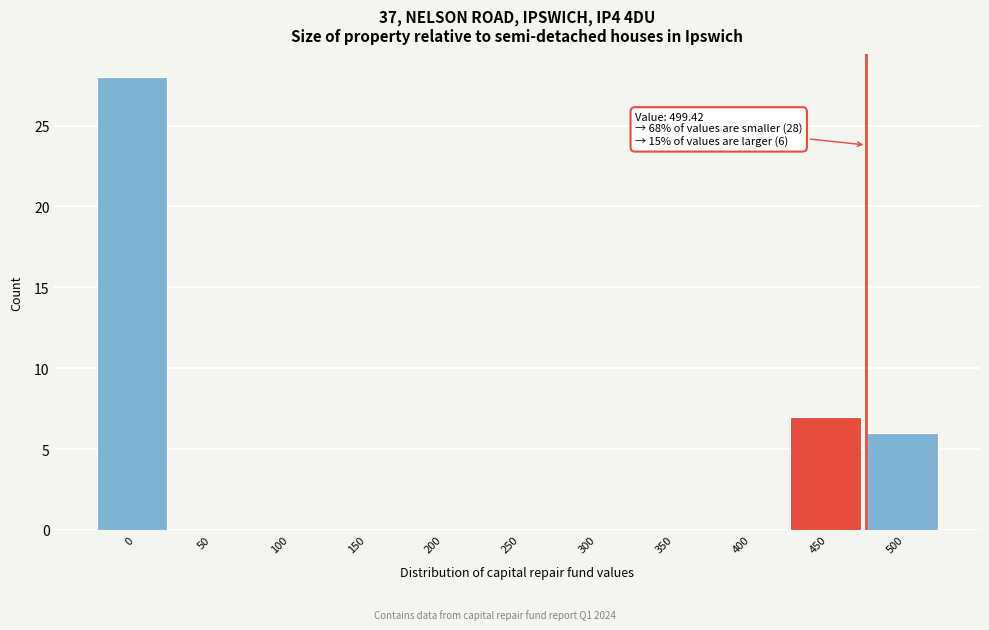

Reading right to left, extract all data points from this chart.

500=6	450=7	400=0	350=0	300=0	250=0	200=0	150=0	100=0	50=0	0=28